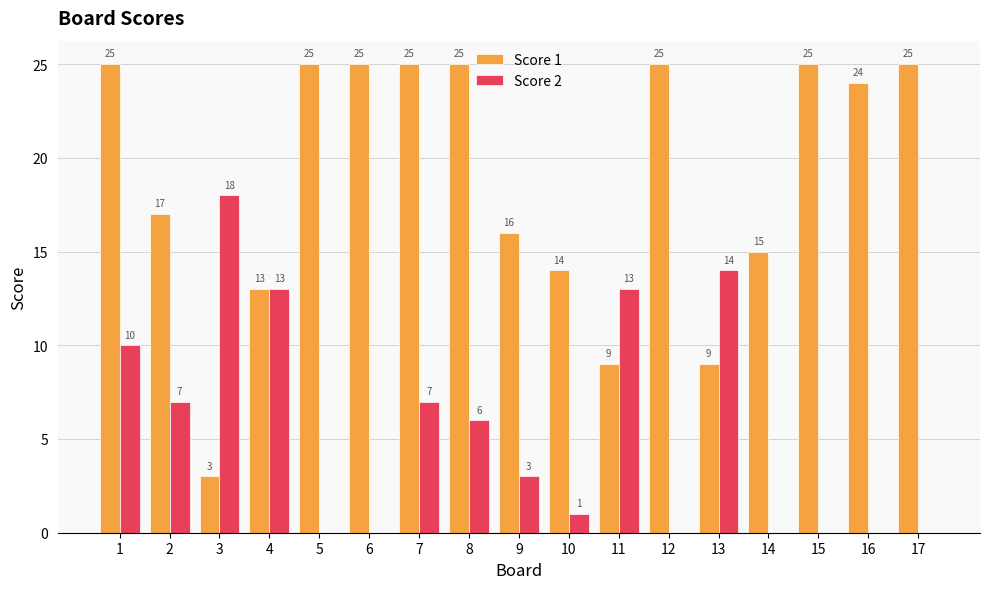

What are all the series names shown in the legend?

Score 1, Score 2